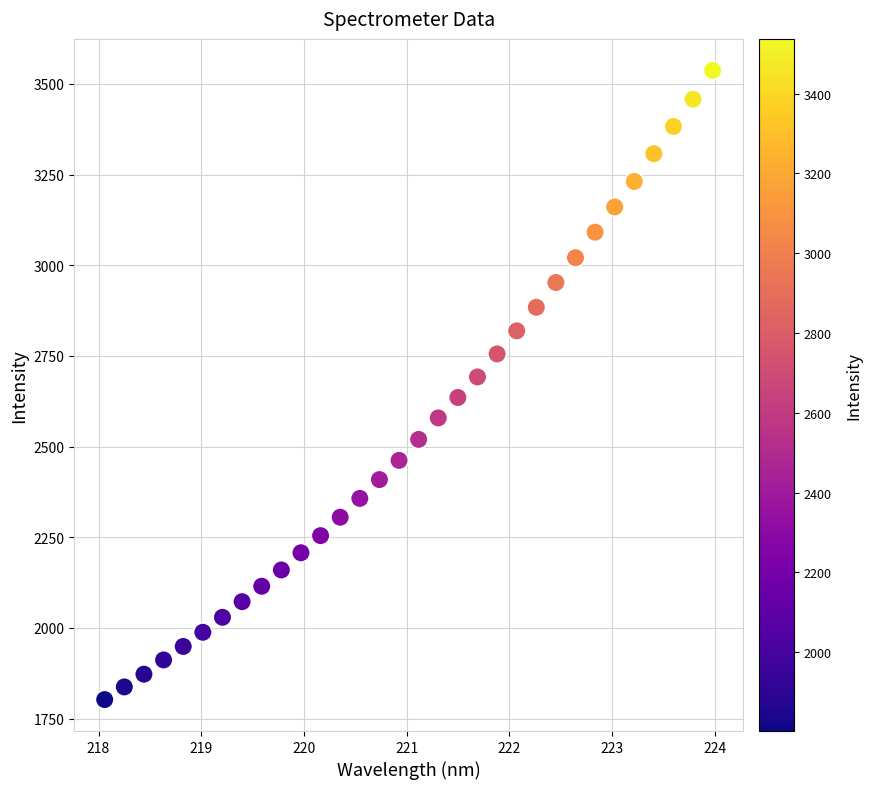

What is the range of Y values (max minus min)?

1734.9